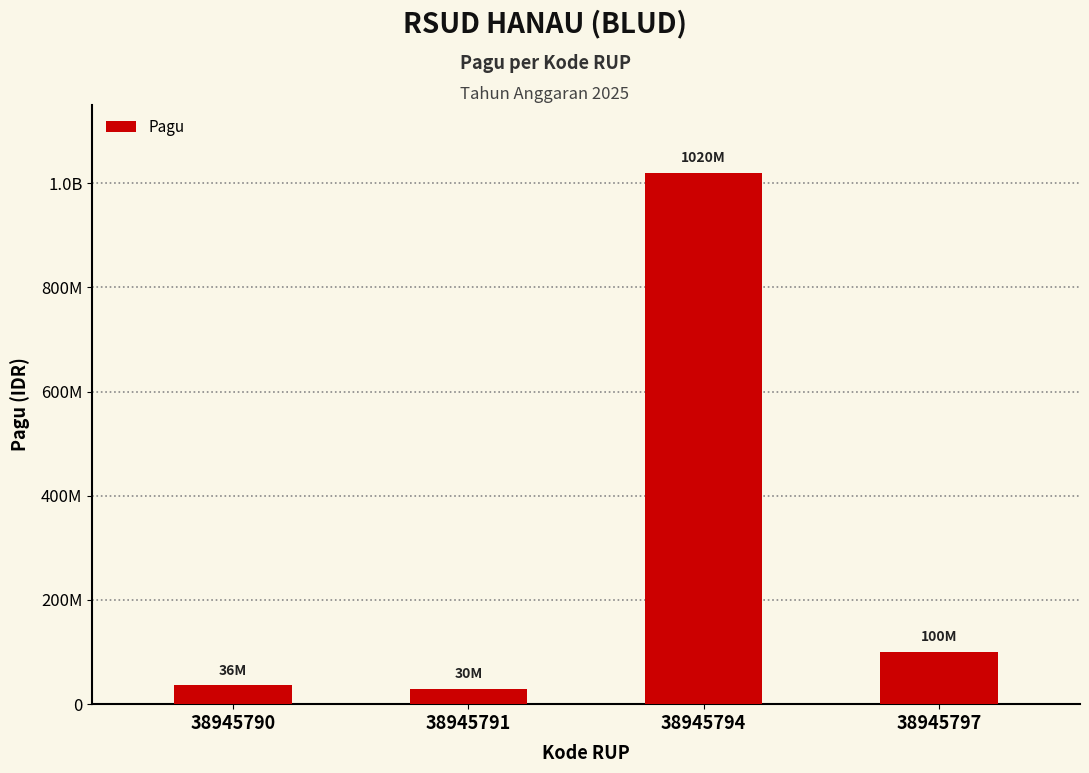

What is the difference between the values at 38945790 and 38945797?

64000000